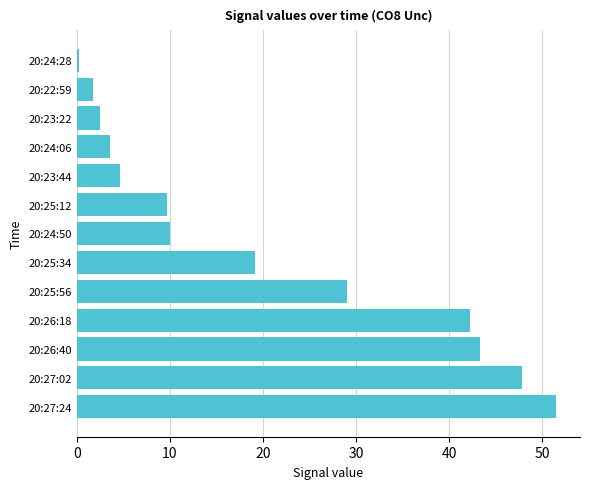

How many distinct data groups are displayed?

1